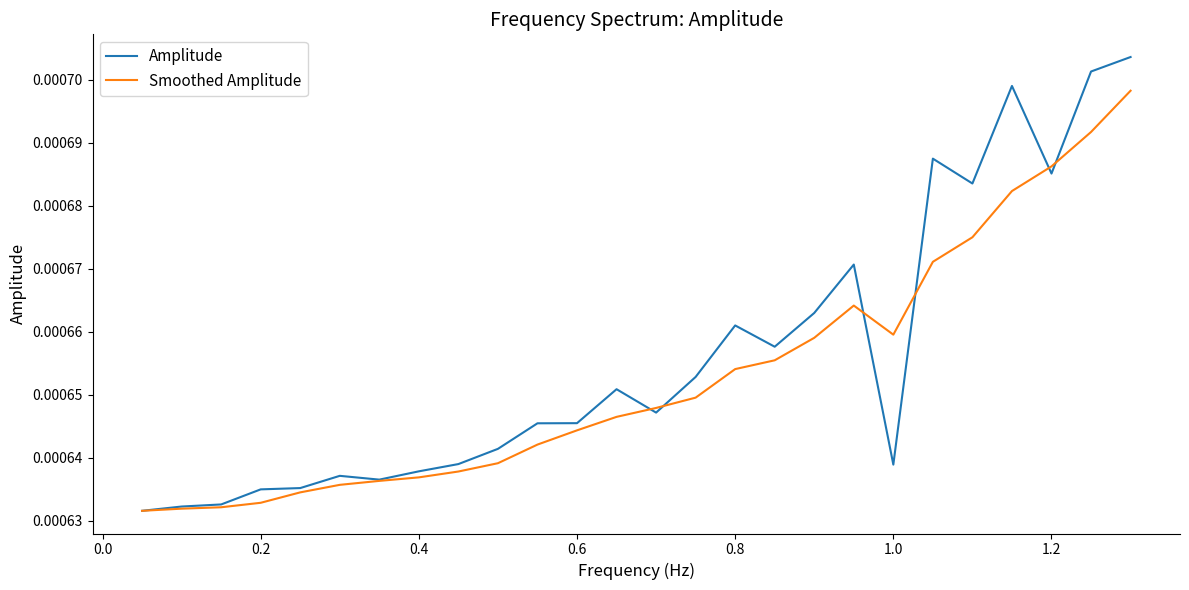

Which series has the widest spread of values?

Amplitude